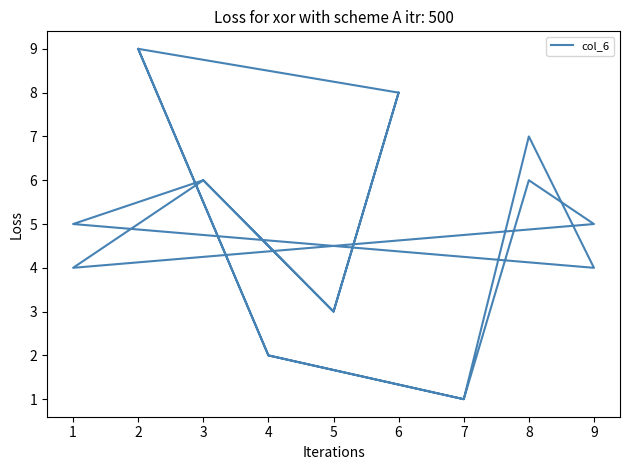

What is the smallest value displayed?

1